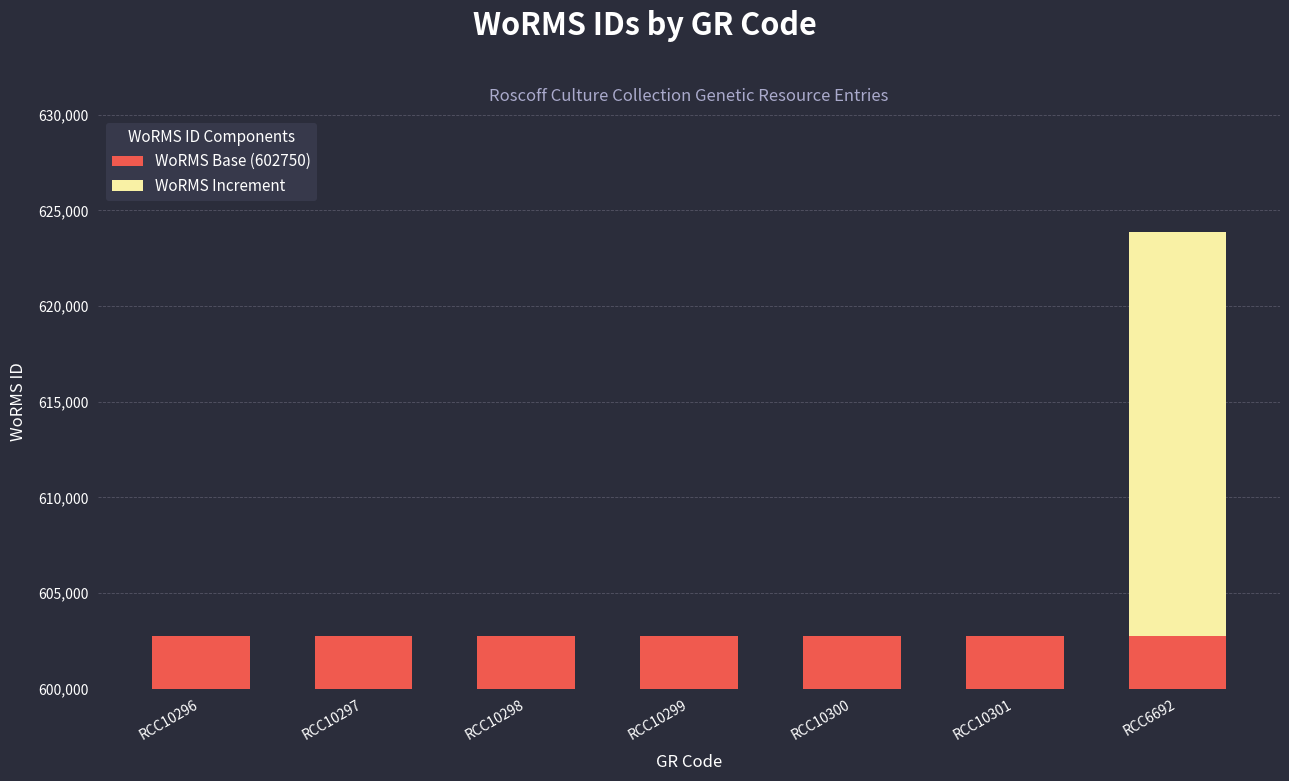

What is the lowest value of the WoRMS Base (602750) series?

602750